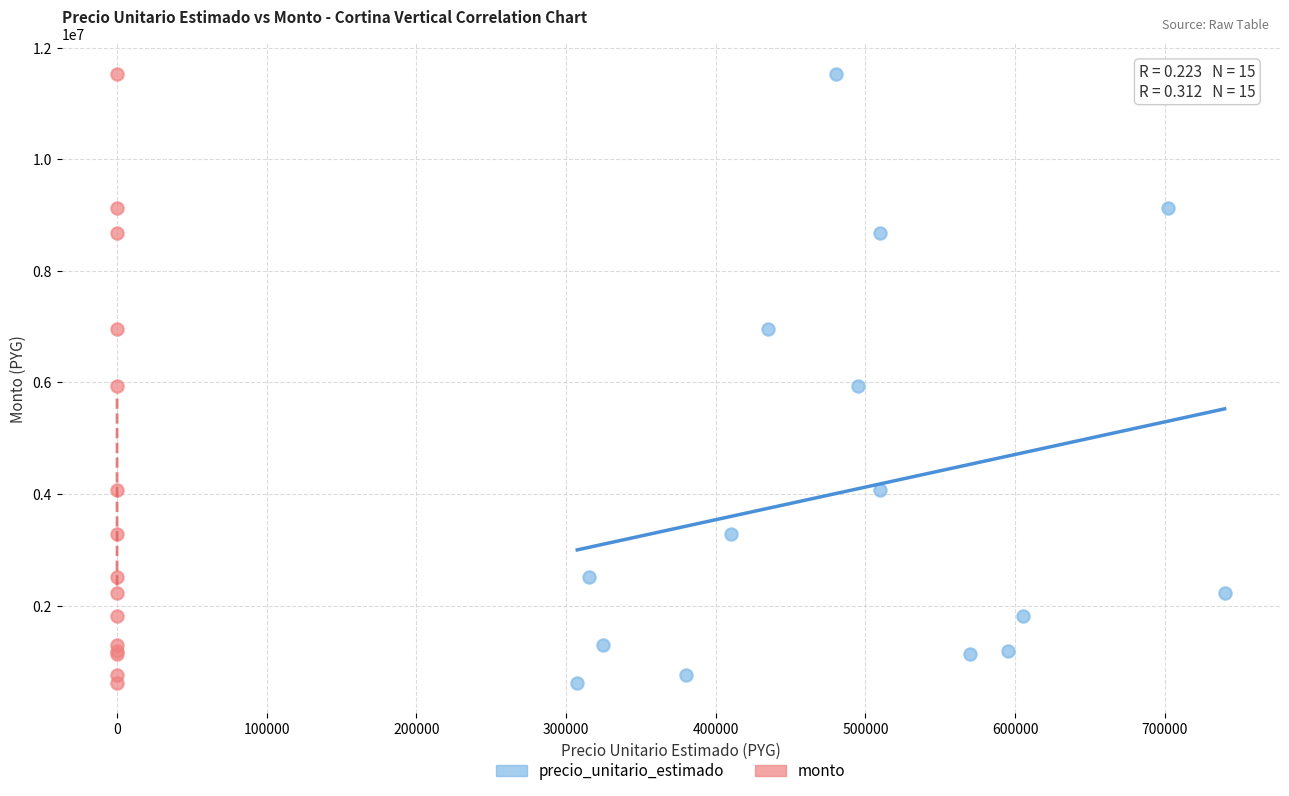

What are all the series names shown in the legend?

precio_unitario_estimado, monto